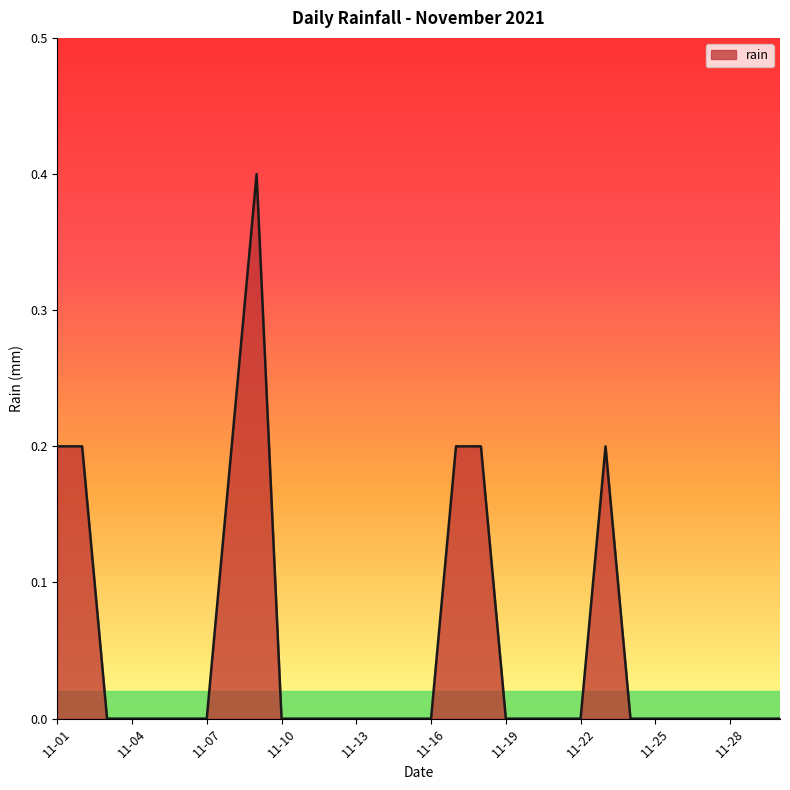

What is the difference between the maximum and minimum values?

0.4